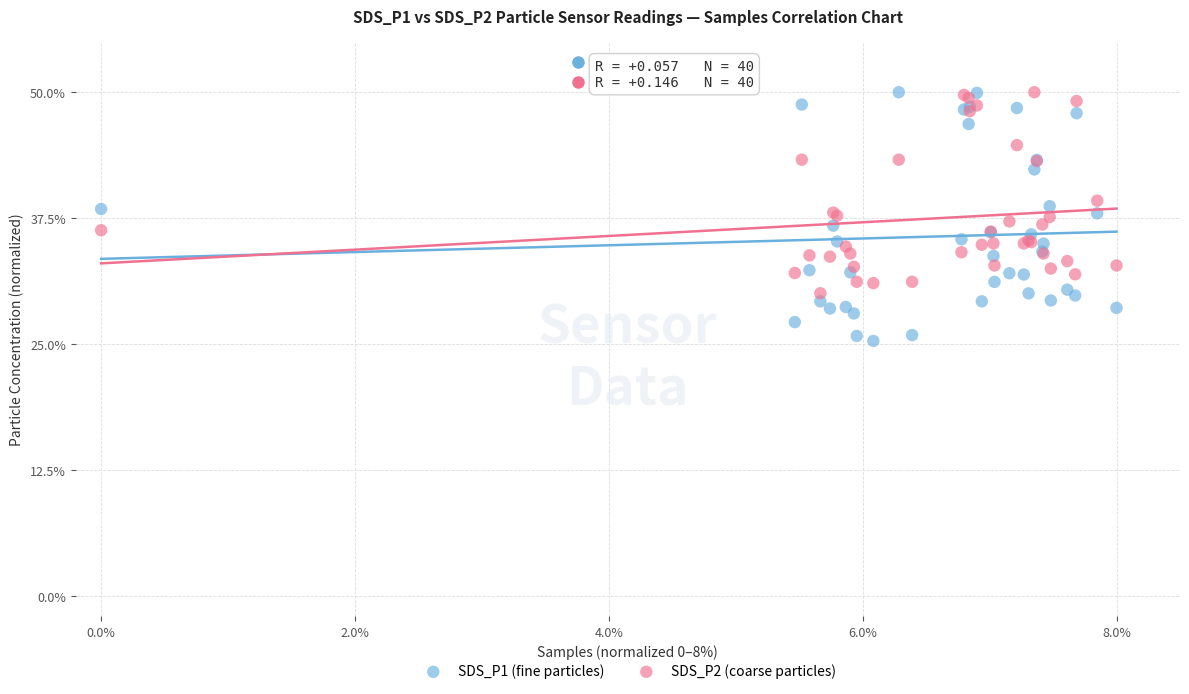

Which series has the widest spread of Y values?

SDS_P1 (fine particles)